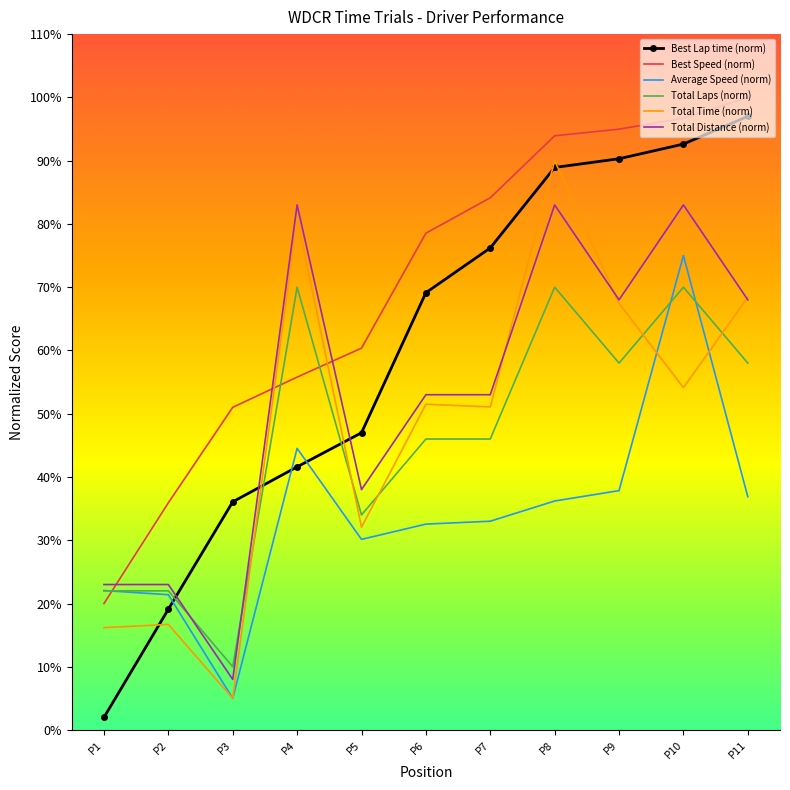

Which series has the largest total across all categories?

Best Speed (norm)